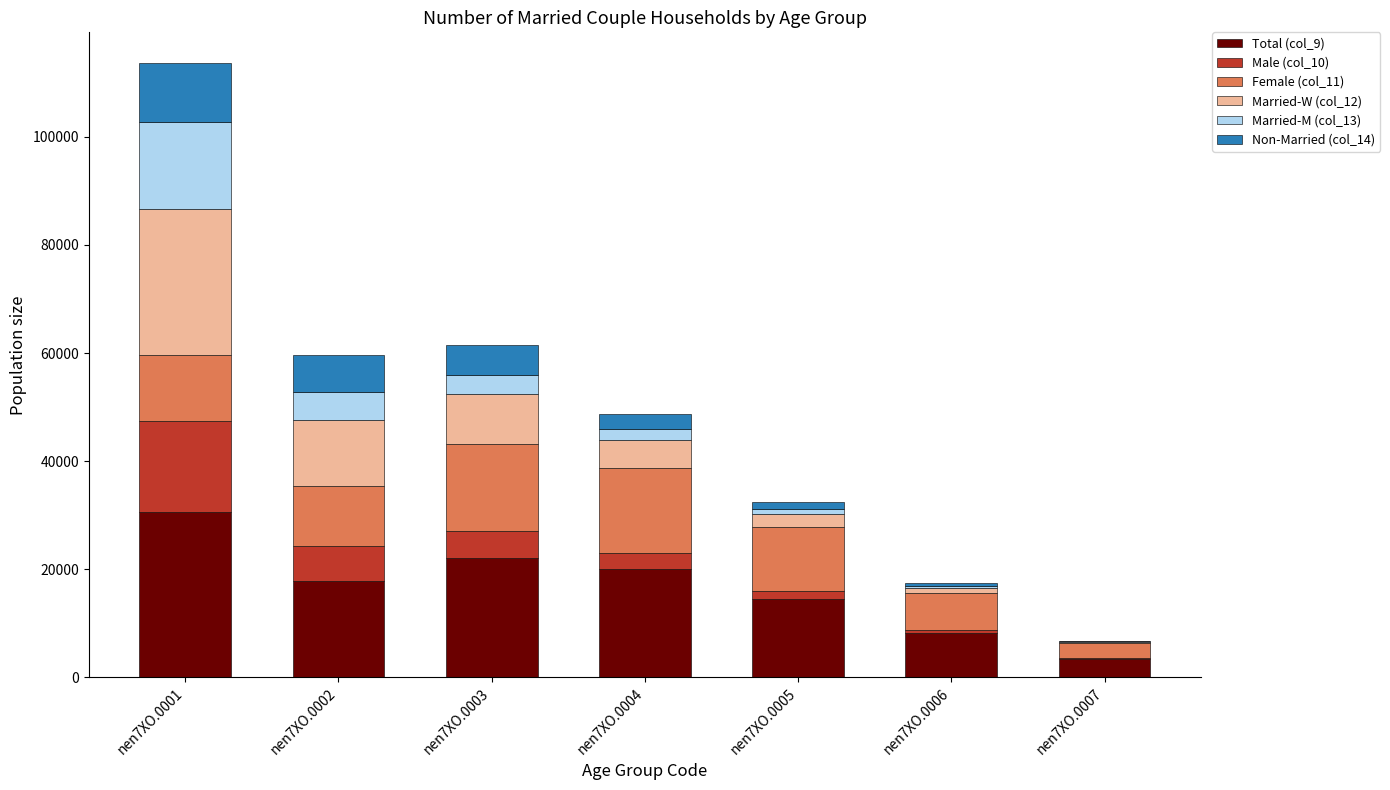

Which category has the highest value in the Total (col_9) series?

nen7XO.0001